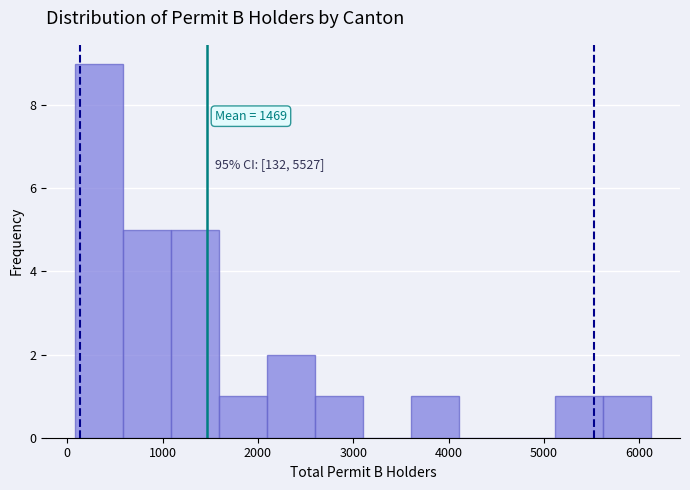

Over which range of the x-axis is the bar tallest?

100 to 600